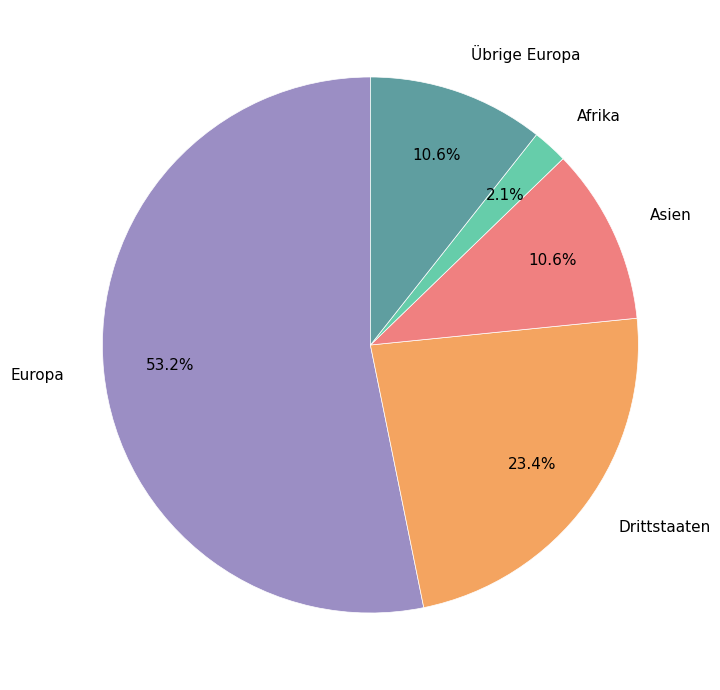

Which has a higher value, Afrika or Europa?

Europa